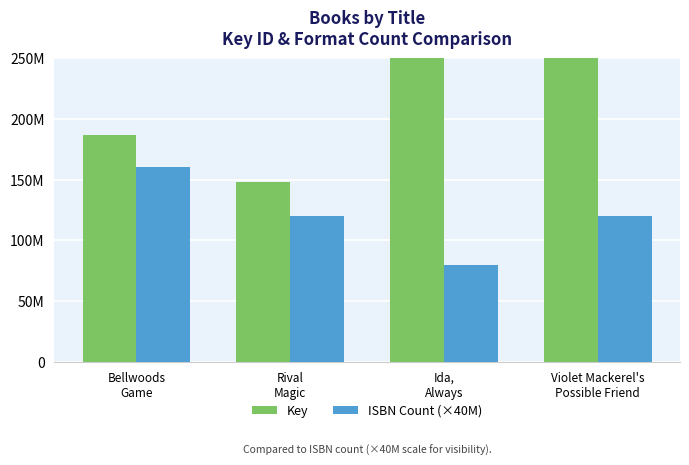

What is the label of the 1st bar from the left?

Bellwoods
Game